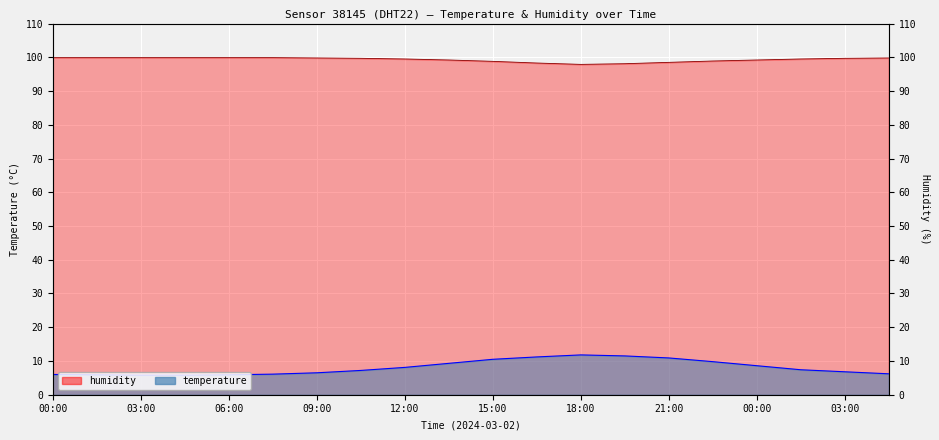

Is the value of temperature at 21:00 greater than the value of humidity at 03:00?

No